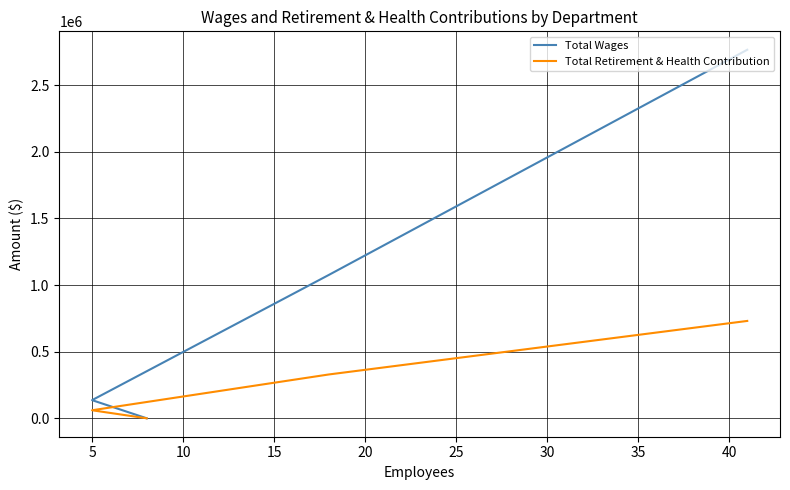

Which series has the largest total across all categories?

Total Wages